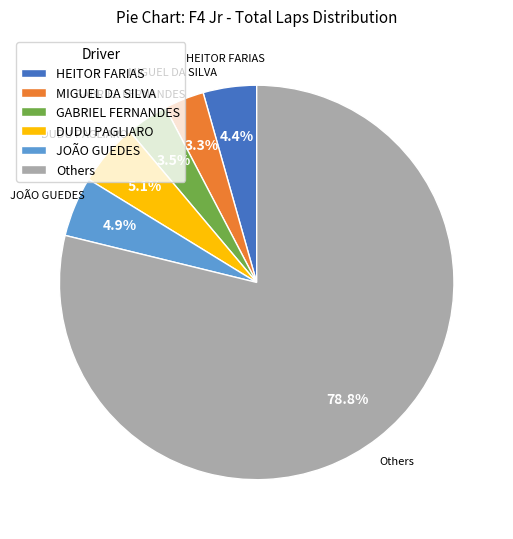

To the nearest percent, what is the difference between the largest and smallest slice percentages?

76%